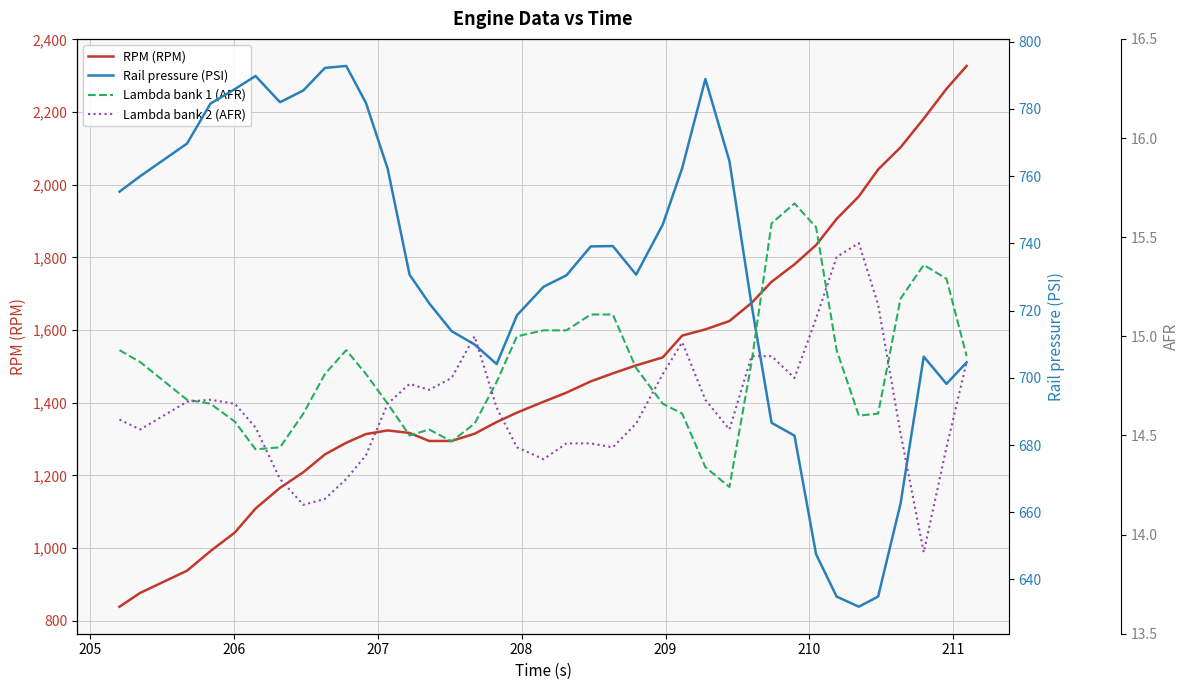

Reading left to right, what are all the values shown in this chart?

RPM (RPM): 839.0	877.0	938.0	992.0	1043.0	1109.0	1166.0	1209.0	1258.0	1290.0	1314.0	1324.0	1317.0	1295.0	1295.0	1315.0	1347.0	1373.0	1403.0	1428.0	1459.0	1481.0	1503.0	1525.0	1585.0	1602.0	1625.0	1675.0	1733.0	1781.0	1834.0	1906.0	1968.0	2042.0	2103.0	2182.0	2264.0	2327.0
Rail pressure (PSI): 755.4	760.0	769.7	781.6	785.9	789.8	782.0	785.5	792.2	792.8	781.8	762.2	730.7	722.2	713.9	709.9	704.1	718.6	727.1	730.5	739.1	739.2	730.7	745.6	762.4	788.9	764.5	721.7	686.6	682.8	647.5	634.9	631.9	634.9	662.6	706.3	698.2	704.6
Lambda bank 1 (AFR): 14.9	14.9	14.7	14.7	14.6	14.4	14.4	14.6	14.8	14.9	14.8	14.7	14.5	14.5	14.5	14.6	14.8	15.0	15.0	15.0	15.1	15.1	14.8	14.7	14.6	14.3	14.2	14.9	15.6	15.7	15.6	14.9	14.6	14.6	15.2	15.4	15.3	14.9
Lambda bank 2 (AFR): 14.6	14.5	14.7	14.7	14.7	14.5	14.3	14.2	14.2	14.3	14.4	14.7	14.8	14.7	14.8	15.0	14.6	14.4	14.4	14.5	14.5	14.4	14.6	14.8	15.0	14.7	14.5	14.9	14.9	14.8	15.1	15.4	15.5	15.2	14.5	13.9	14.4	14.9